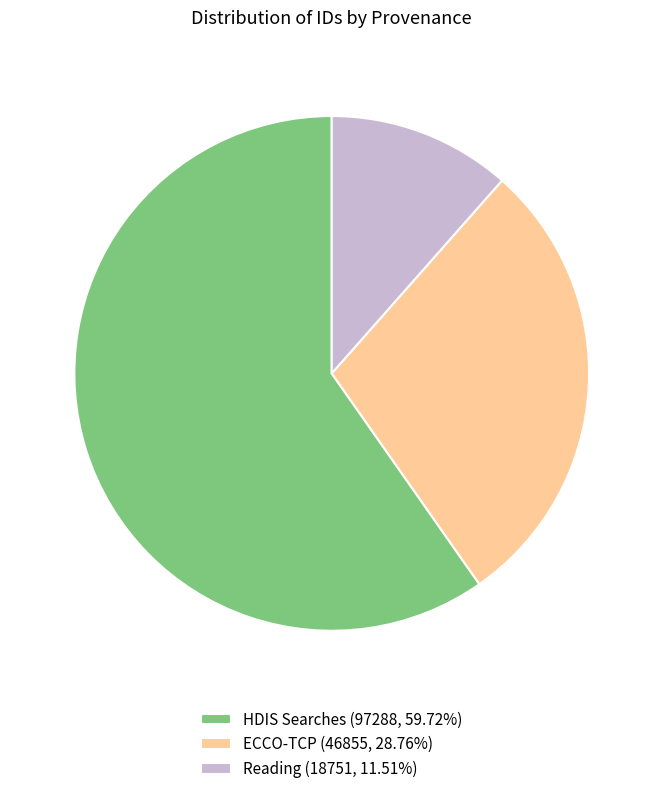

Does HDIS Searches (97288, 59.72%) represent more than half of the total?

Yes